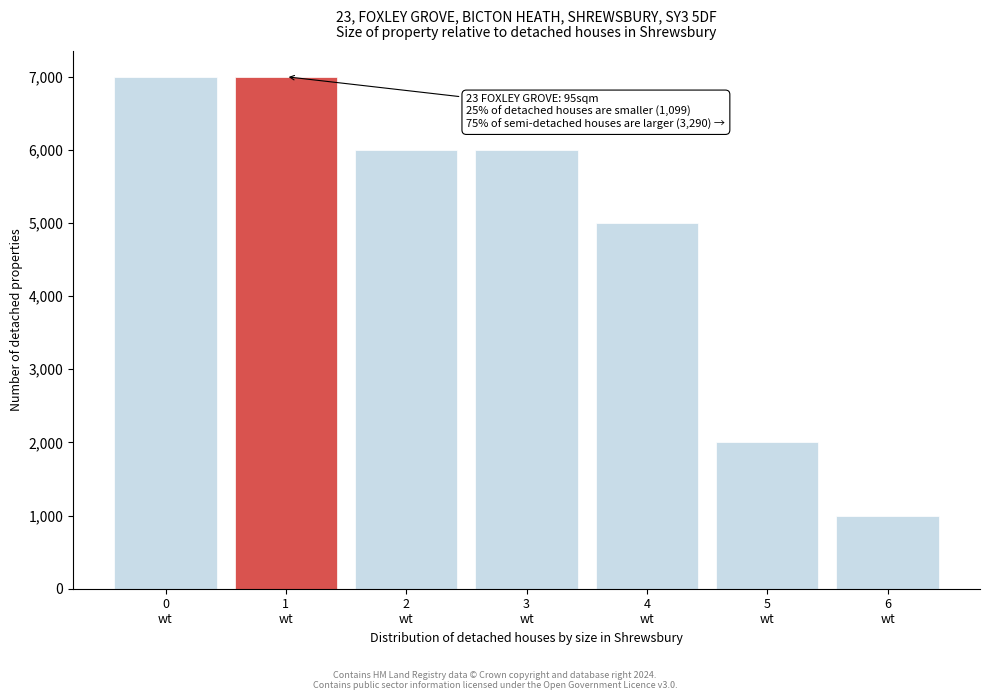

What is the sum of all values?

34000